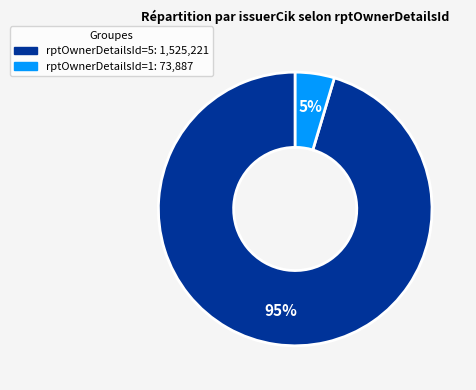

Which slice represents more than half of the pie?

rptOwnerDetailsId=5